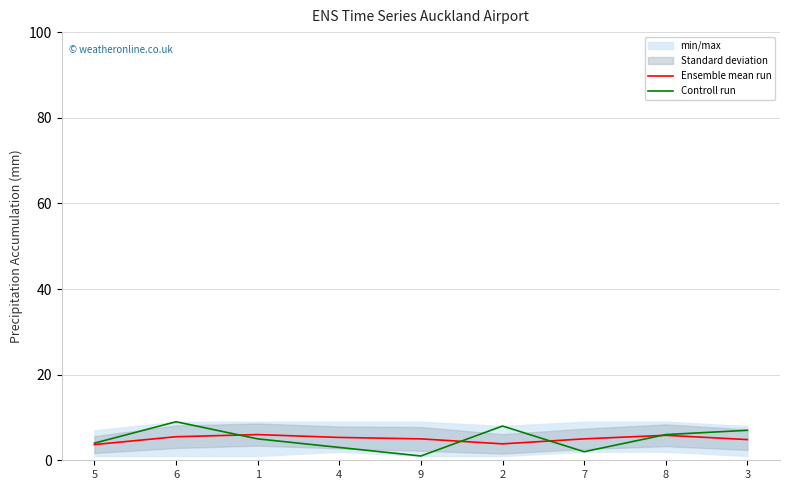

How many values in the Controll run series exceed 5?

4